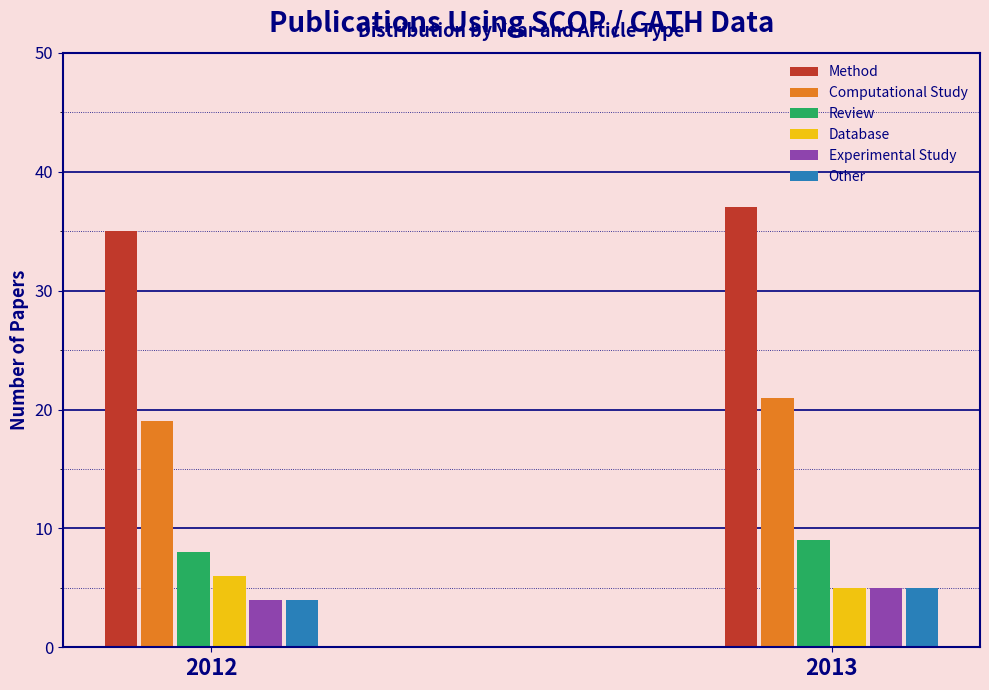

Reading right to left, extract all data points from this chart.

Method: 2013=37	2012=35
Computational Study: 2013=21	2012=19
Review: 2013=9	2012=8
Database: 2013=5	2012=6
Experimental Study: 2013=5	2012=4
Other: 2013=5	2012=4